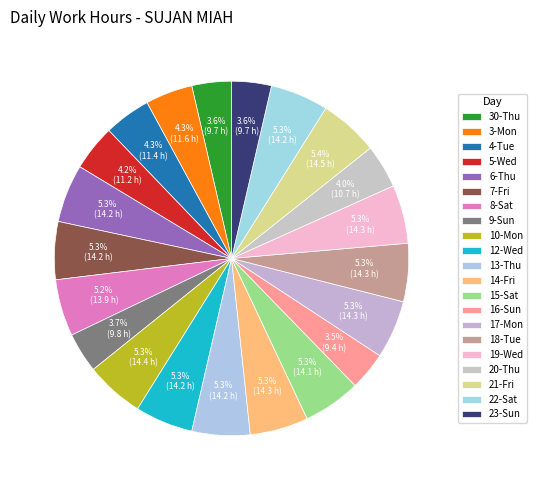

How many segments does this pie chart have?

21